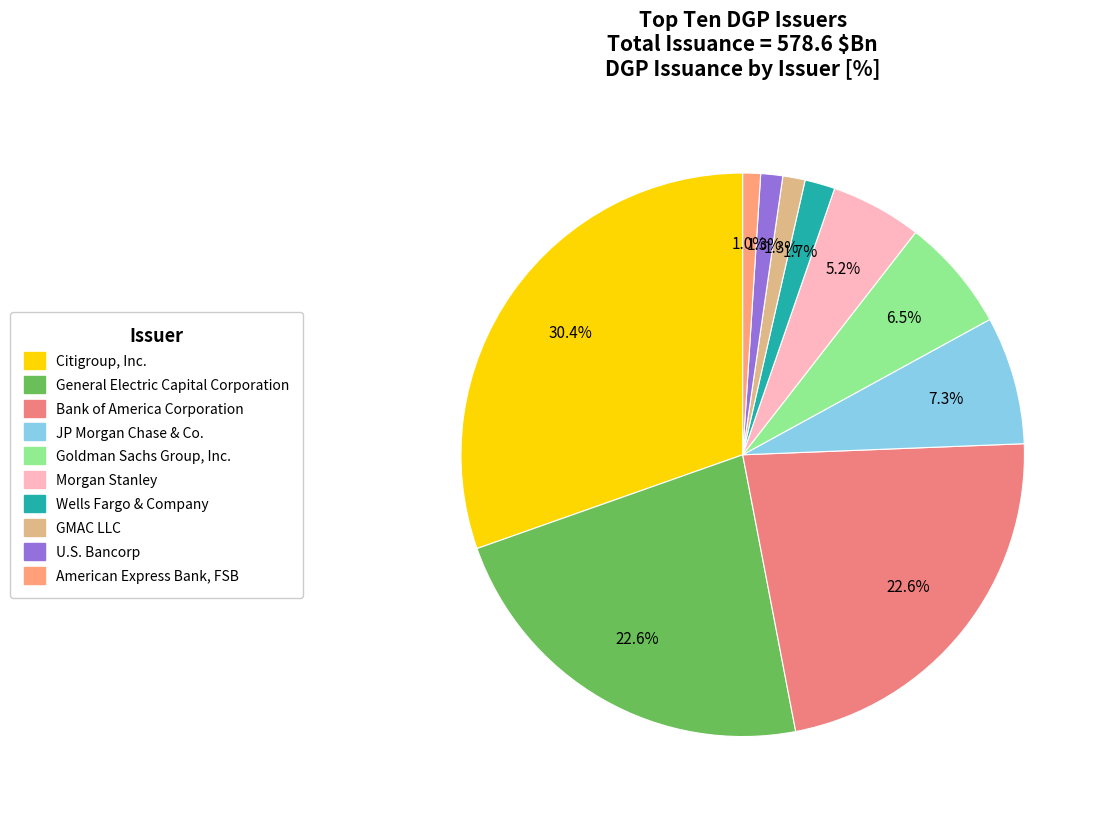

To the nearest percent, what is the combined percentage of Morgan Stanley and Citigroup, Inc.?

36%